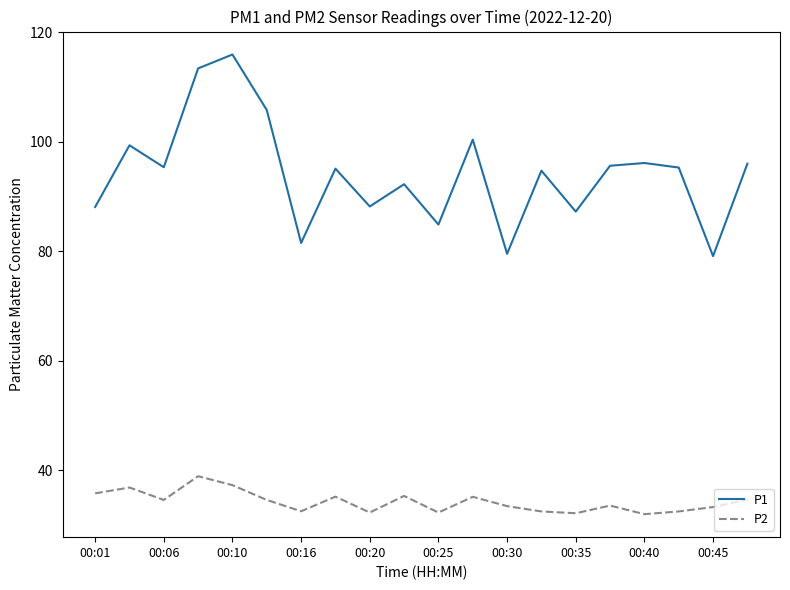

True or false: P1 and P2 intersect in this chart.

False